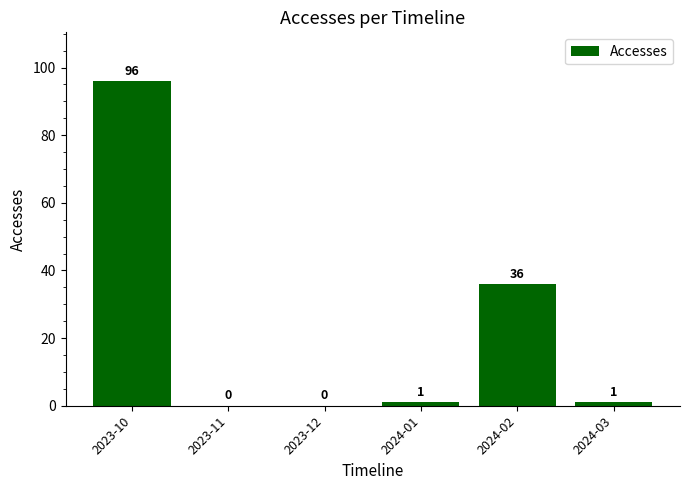

Is it true that the value at 2024-02 is 36?

True